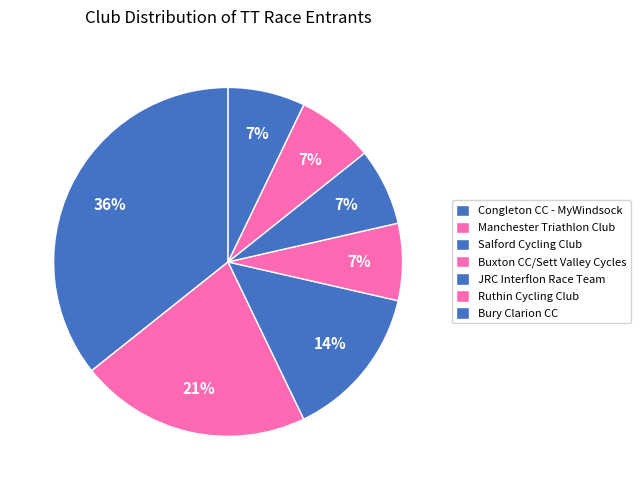

What percentage is NOT represented by Manchester Triathlon Club?

80.0%